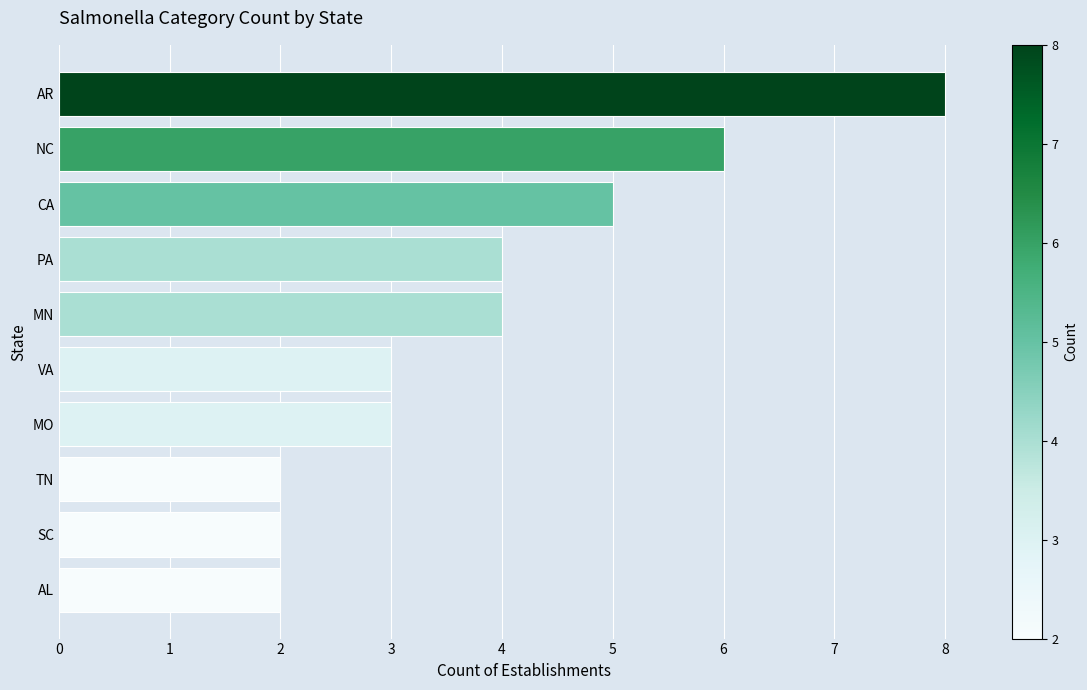

What is the difference between the maximum and minimum values?

6